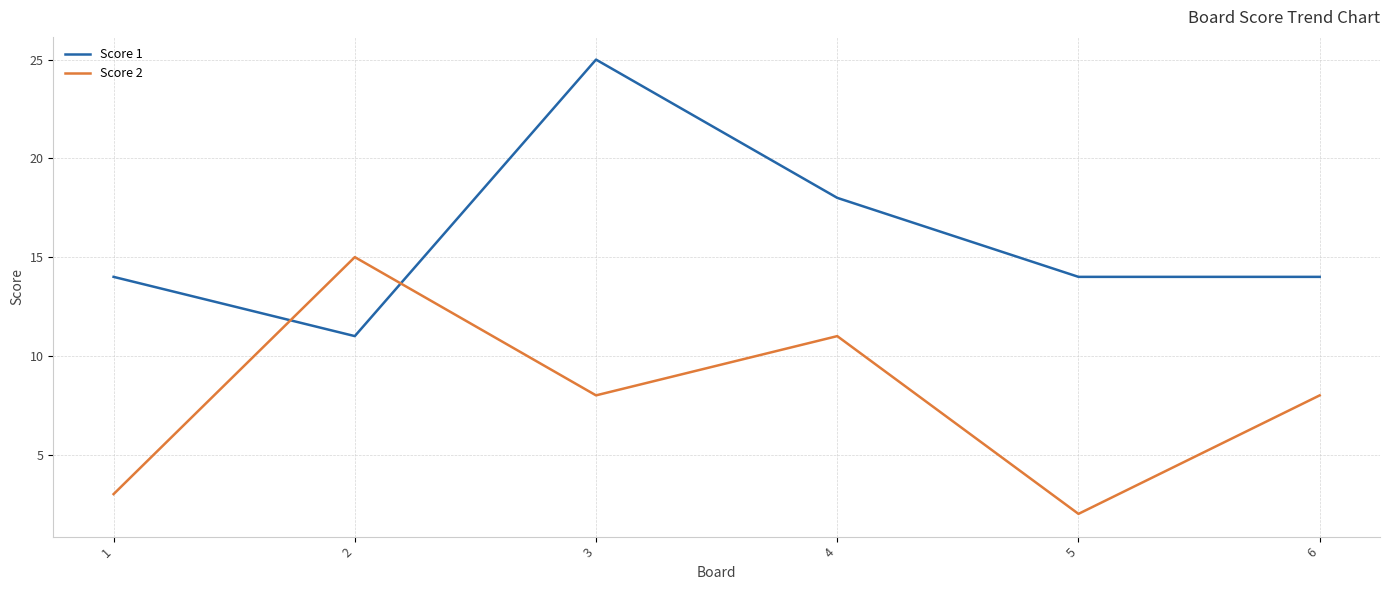

At 3, list the series in order from largest to smallest.

Score 1, Score 2